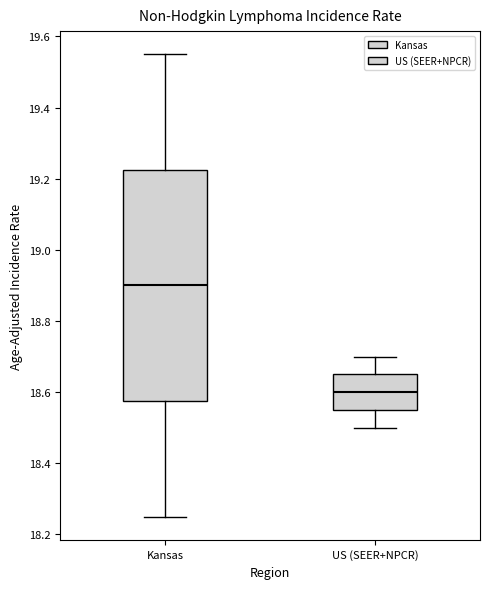

Reading left to right, transcribe this box plot: for each box, give where its median line is, the range the box spans, and where its two whiskers end, as read against the y-axis. The values are not printed on the chart, so give them approximately, as read against the axis.

Kansas: median 18.90, box 18.58 to 19.22, whiskers 18.26 to 19.56
US (SEER+NPCR): median 18.60, box 18.56 to 18.66, whiskers 18.50 to 18.70